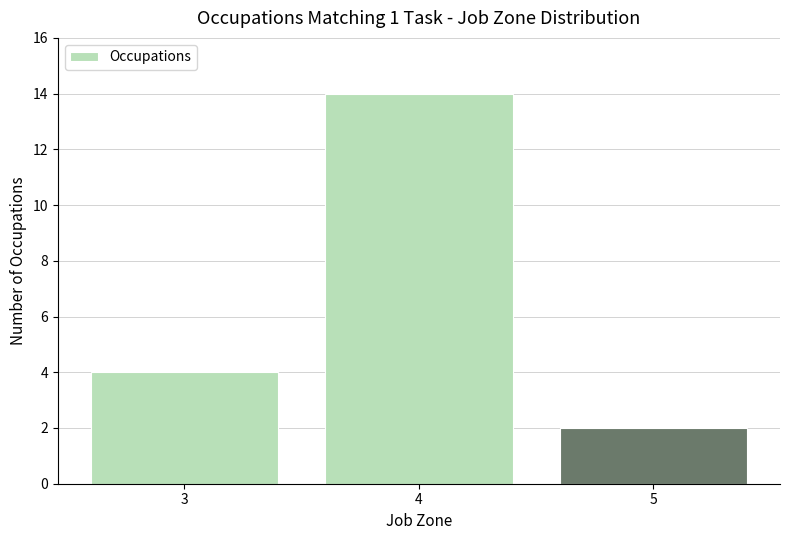

Reading left to right, transcribe all the data shown in this chart.

3=4	4=14	5=2